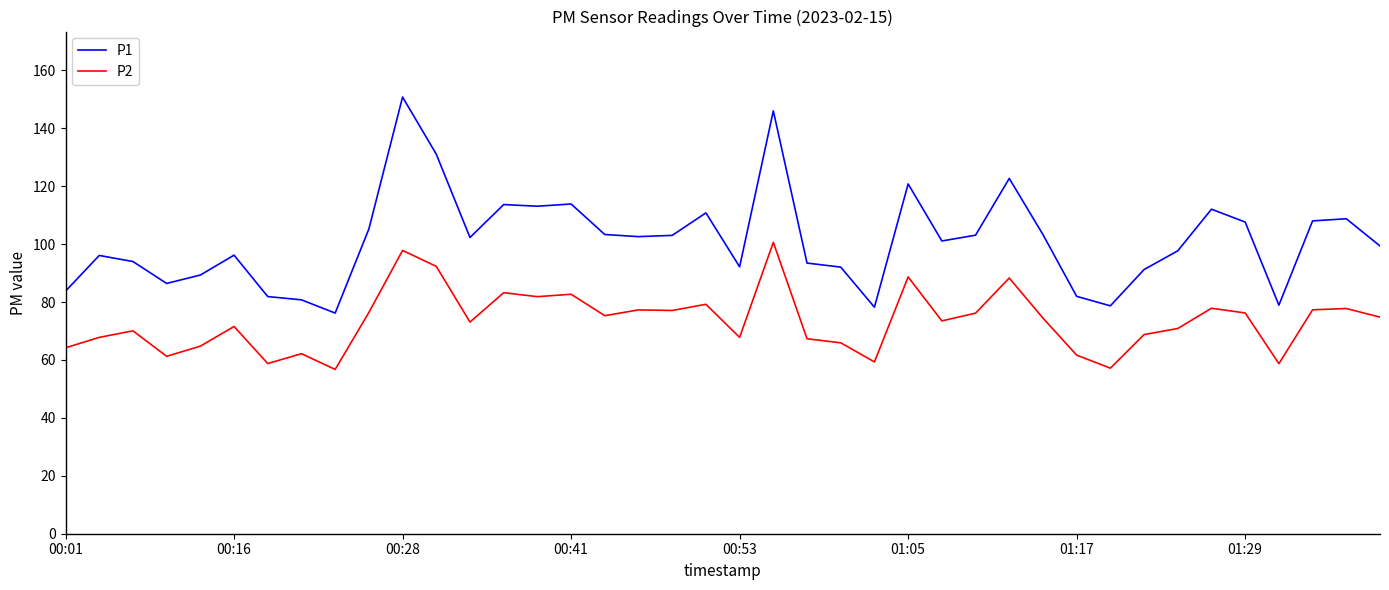

True or false: P2 and P1 cross at least once.

False